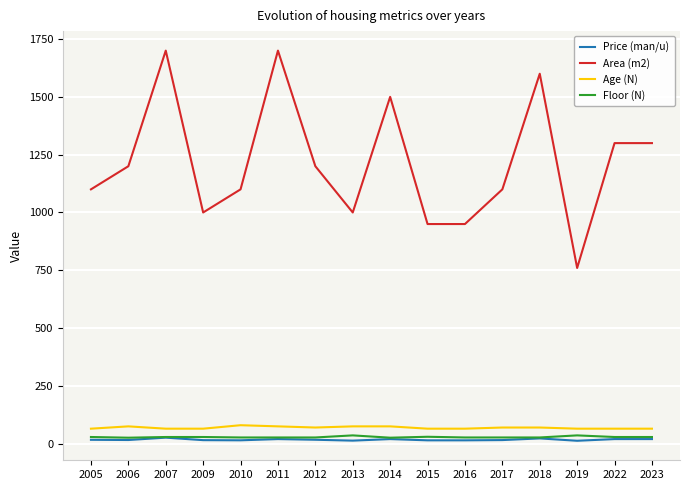

What is the difference between the maximum and second lowest values in the Price (man/u) series?

12.9